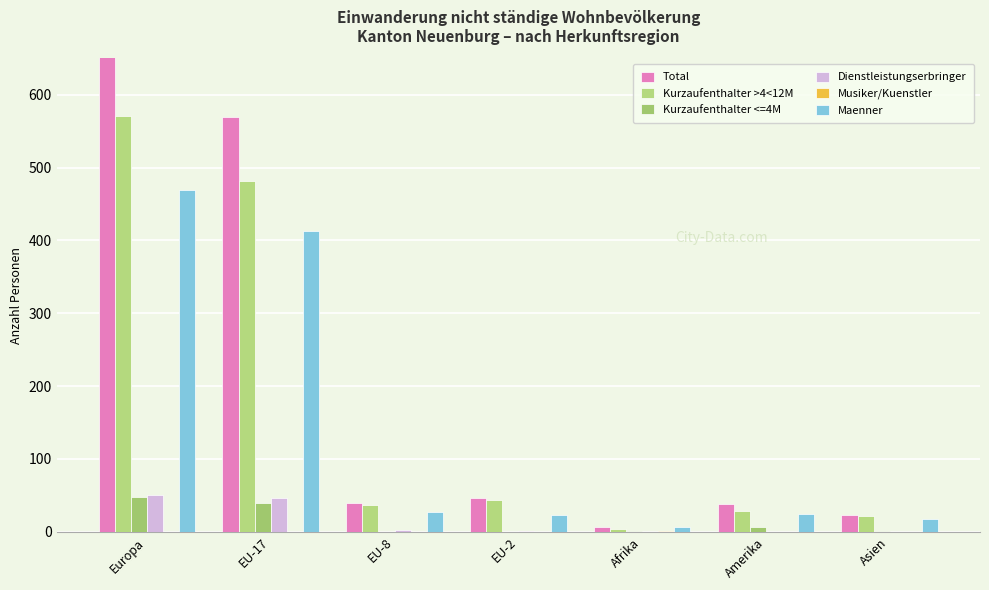

Reading left to right, transcribe all the data shown in this chart.

Total: Europa=669	EU-17=570	EU-8=40	EU-2=46	Afrika=6	Amerika=38	Asien=23
Kurzaufenthalter >4<12M: Europa=571	EU-17=481	EU-8=37	EU-2=44	Afrika=4	Amerika=29	Asien=22
Kurzaufenthalter <=4M: Europa=48	EU-17=39	EU-8=0	EU-2=0	Afrika=1	Amerika=7	Asien=1
Dienstleistungserbringer: Europa=50	EU-17=47	EU-8=2	EU-2=1	Afrika=0	Amerika=0	Asien=0
Musiker/Kuenstler: Europa=0	EU-17=0	EU-8=0	EU-2=0	Afrika=1	Amerika=0	Asien=0
Maenner: Europa=469	EU-17=413	EU-8=27	EU-2=23	Afrika=6	Amerika=25	Asien=17